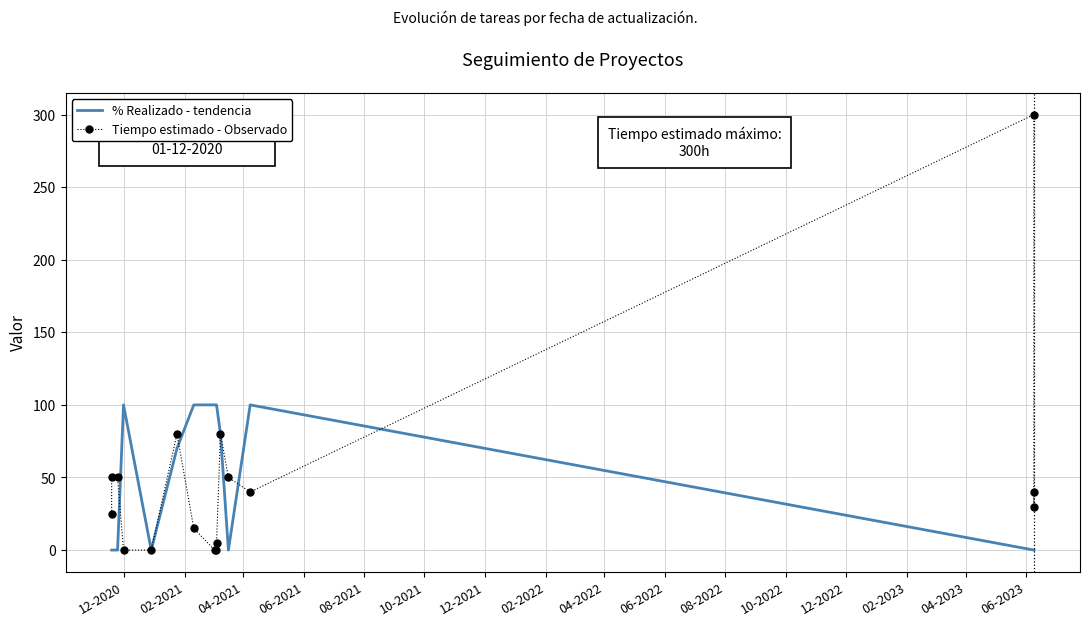

Reading left to right, transcribe all the data shown in this chart.

% Realizado - tendencia: 0	0	0	100	0	70	100	100	100	100	80	0	100	0	0	0
Tiempo estimado - Observado: 25	50	50	0	0	80	15	0	0	5	80	50	40	300	30	40